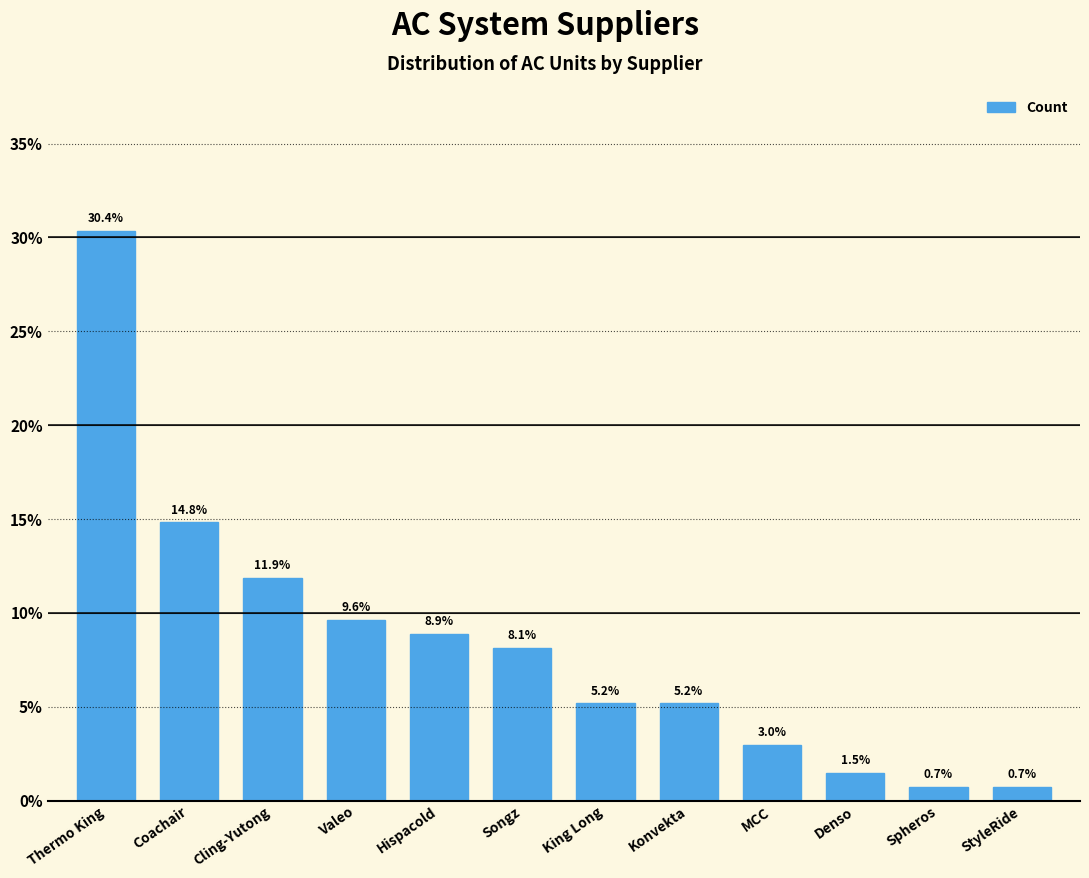

Reading left to right, what are all the values shown in this chart?

30.4	14.8	11.9	9.6	8.9	8.1	5.2	5.2	3.0	1.5	0.7	0.7